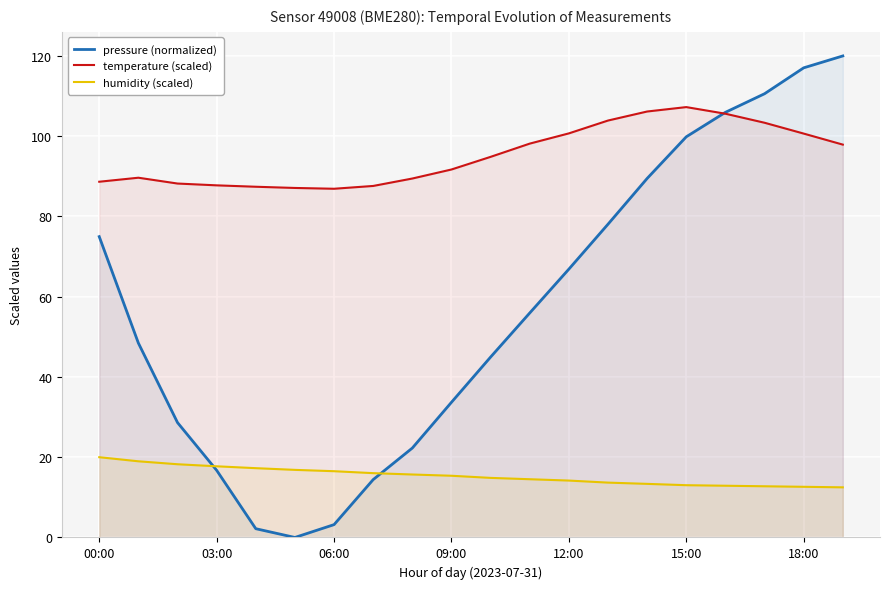

After their last crossing, which series has the higher values: humidity (scaled) or pressure (normalized)?

pressure (normalized)